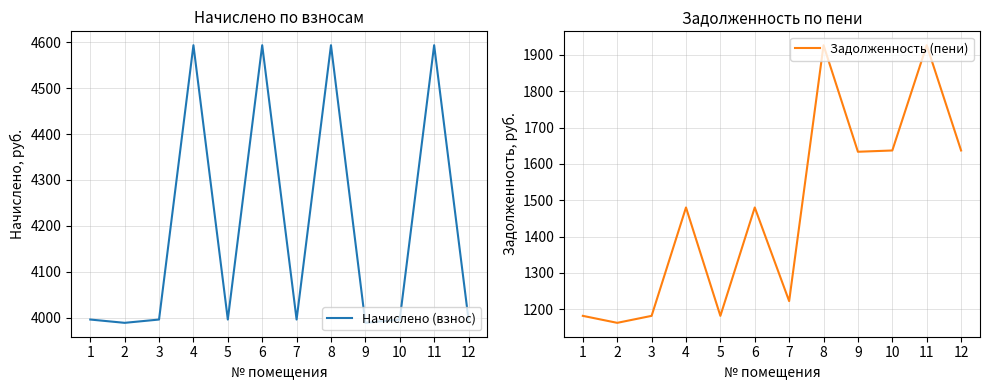

Reading left to right, what are all the values shown in this chart?

Начислено (взнос): 3996.0	3988.8	3996.0	4593.6	3996.0	4593.6	3996.0	4593.6	3988.8	3996.0	4593.6	3996.0
Задолженность (пени): 1181.6	1162.4	1181.6	1479.9	1181.6	1479.9	1222.2	1926.5	1633.3	1636.8	1926.5	1636.8